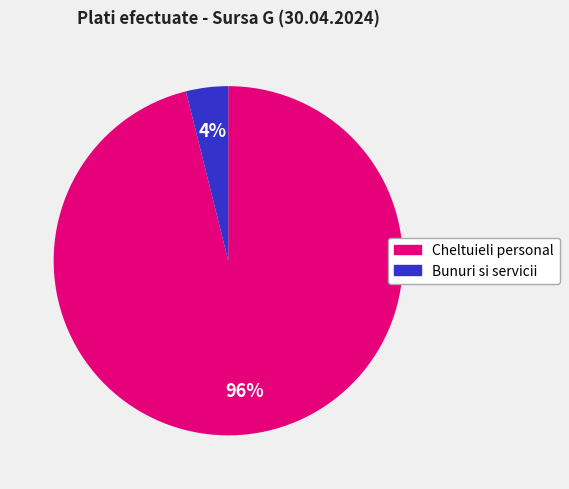

Is there a majority slice in this chart?

Yes